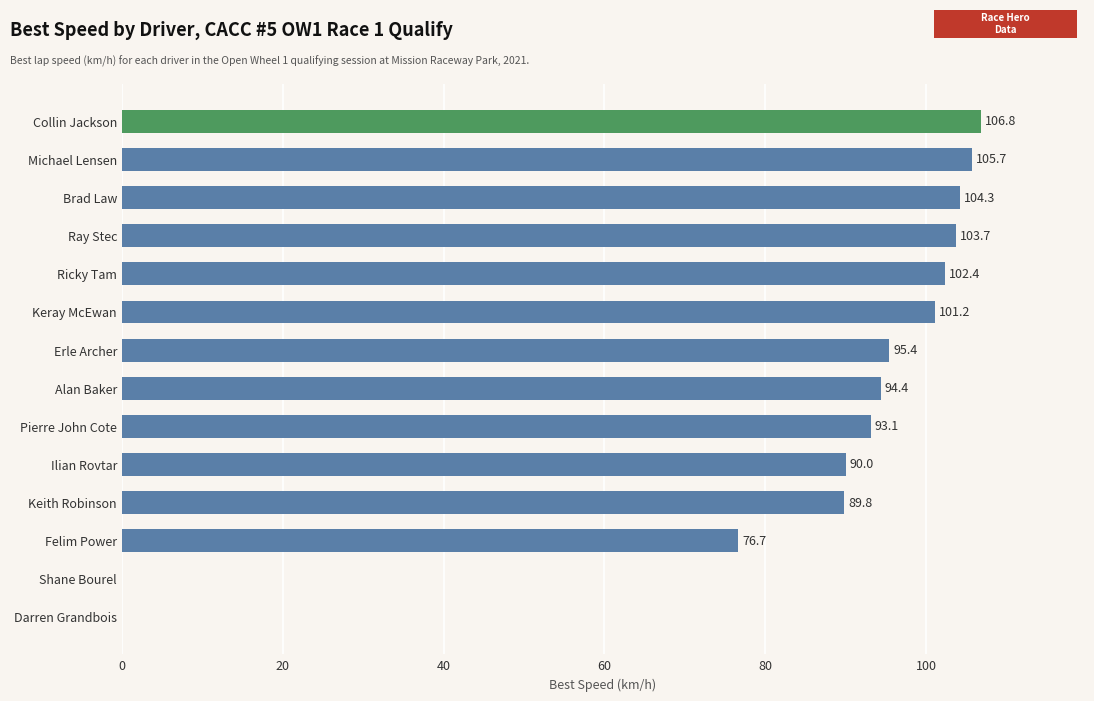

How many data points are above 95?

7